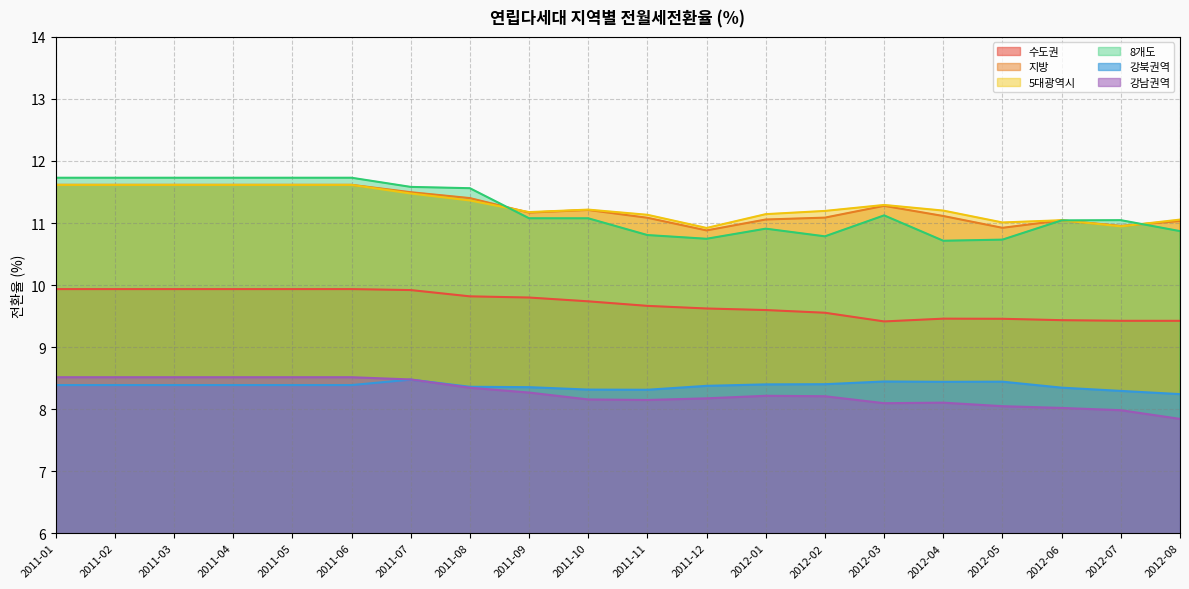

True or false: 5대광역시 has a value of 11.0 at 2012-06.

True